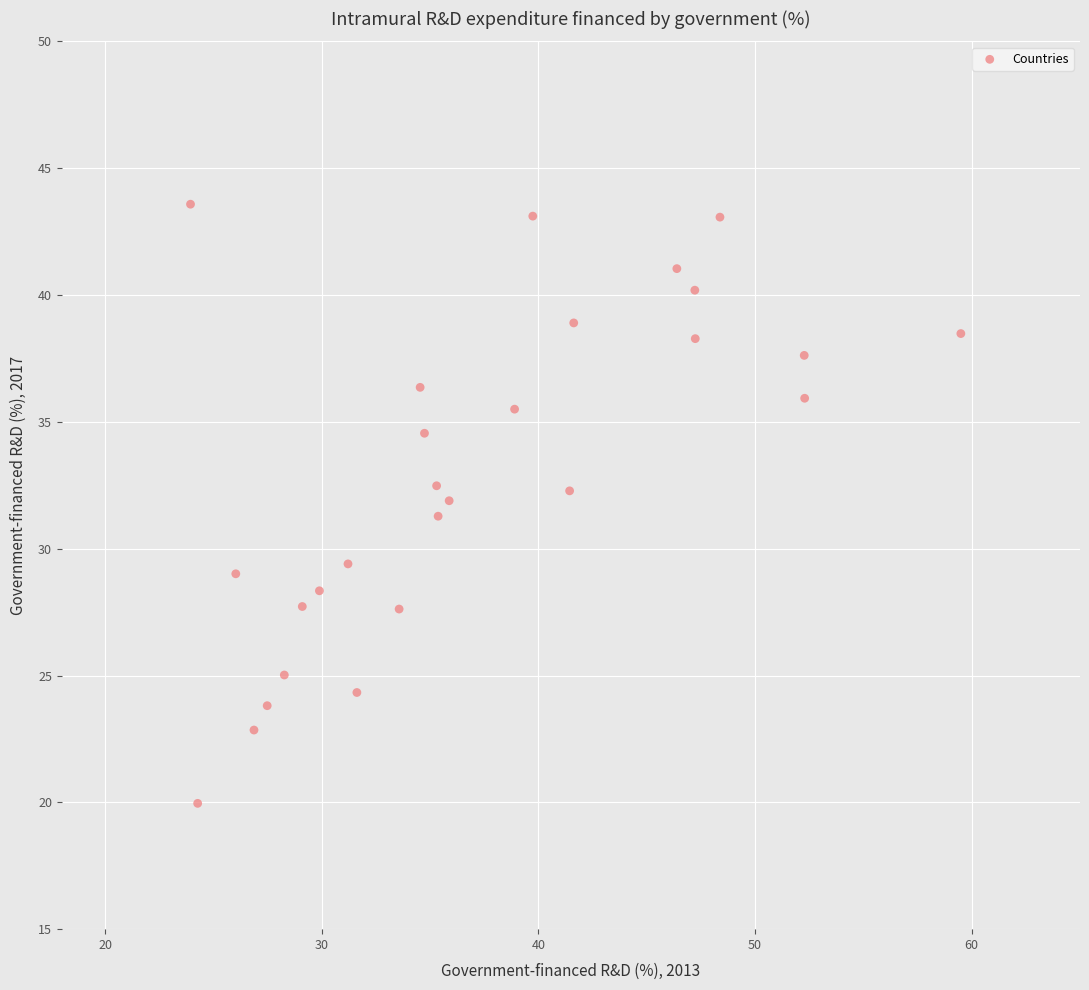

What is the range of Y values (max minus min)?

23.6